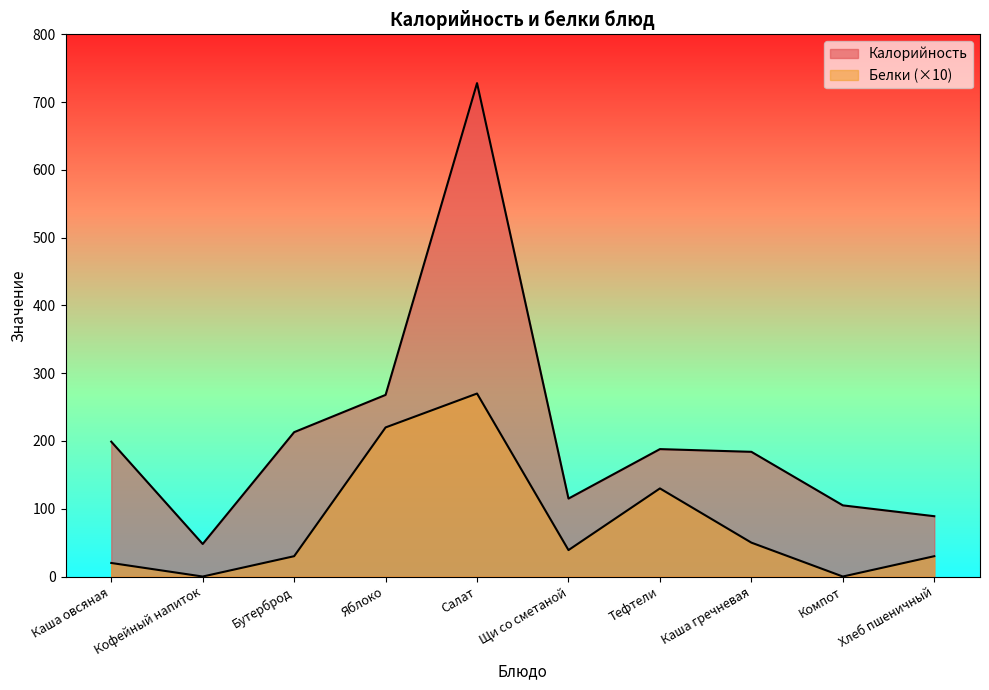

Does the chart have visible grid lines?

No